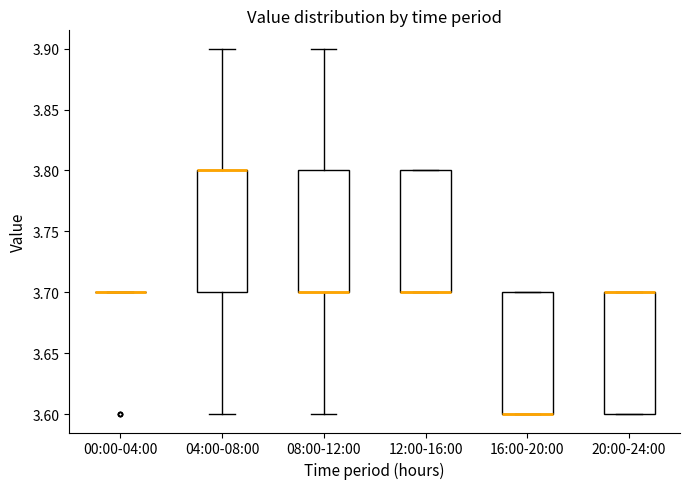

Reading left to right, transcribe this box plot: for each box, give where its median line is, the range the box spans, and where its two whiskers end, as read against the y-axis. The values are not printed on the chart, so give them approximately, as read against the axis.

00:00-04:00: box collapsed to a line at 3.7, whiskers 3.7 to 3.7
04:00-08:00: median 3.8 (drawn on the box's upper edge), box 3.7 to 3.8, whiskers 3.6 to 3.9
08:00-12:00: median 3.7 (drawn on the box's lower edge), box 3.7 to 3.8, whiskers 3.6 to 3.9
12:00-16:00: median 3.7 (drawn on the box's lower edge), box 3.7 to 3.8, whiskers 3.7 to 3.8
16:00-20:00: median 3.6 (drawn on the box's lower edge), box 3.6 to 3.7, whiskers 3.6 to 3.7
20:00-24:00: median 3.7 (drawn on the box's upper edge), box 3.6 to 3.7, whiskers 3.6 to 3.7